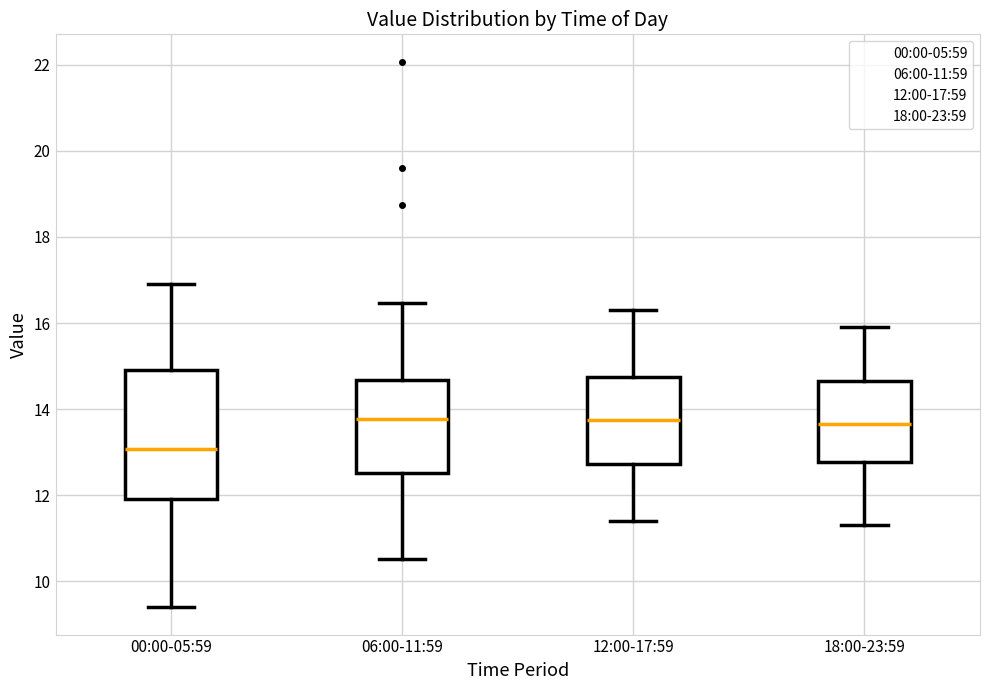

Reading left to right, read every box against the y-axis: the position of its median line, the range the box covers, and the ends of its whiskers. The values are not printed on the chart, so give them approximately, as read against the axis.

00:00-05:59: median 13.0, box 12.0 to 15.0, whiskers 9.4 to 17.0
06:00-11:59: median 13.8, box 12.6 to 14.6, whiskers 10.6 to 16.4
12:00-17:59: median 13.8, box 12.8 to 14.8, whiskers 11.4 to 16.4
18:00-23:59: median 13.6, box 12.8 to 14.6, whiskers 11.4 to 16.0